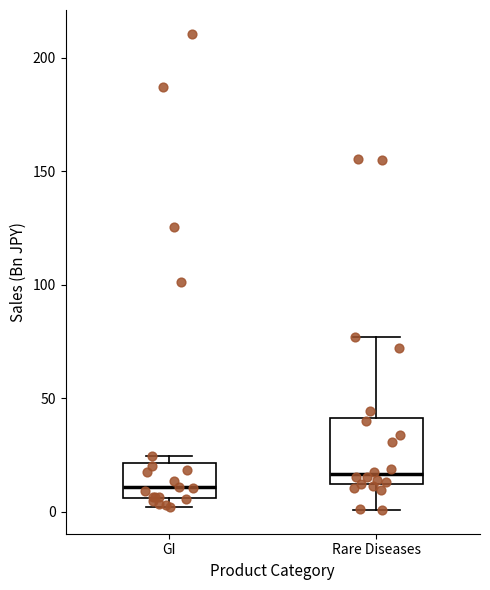

Comparing the boxes themselves (not the whiskers), which one is the tallest?

Rare Diseases